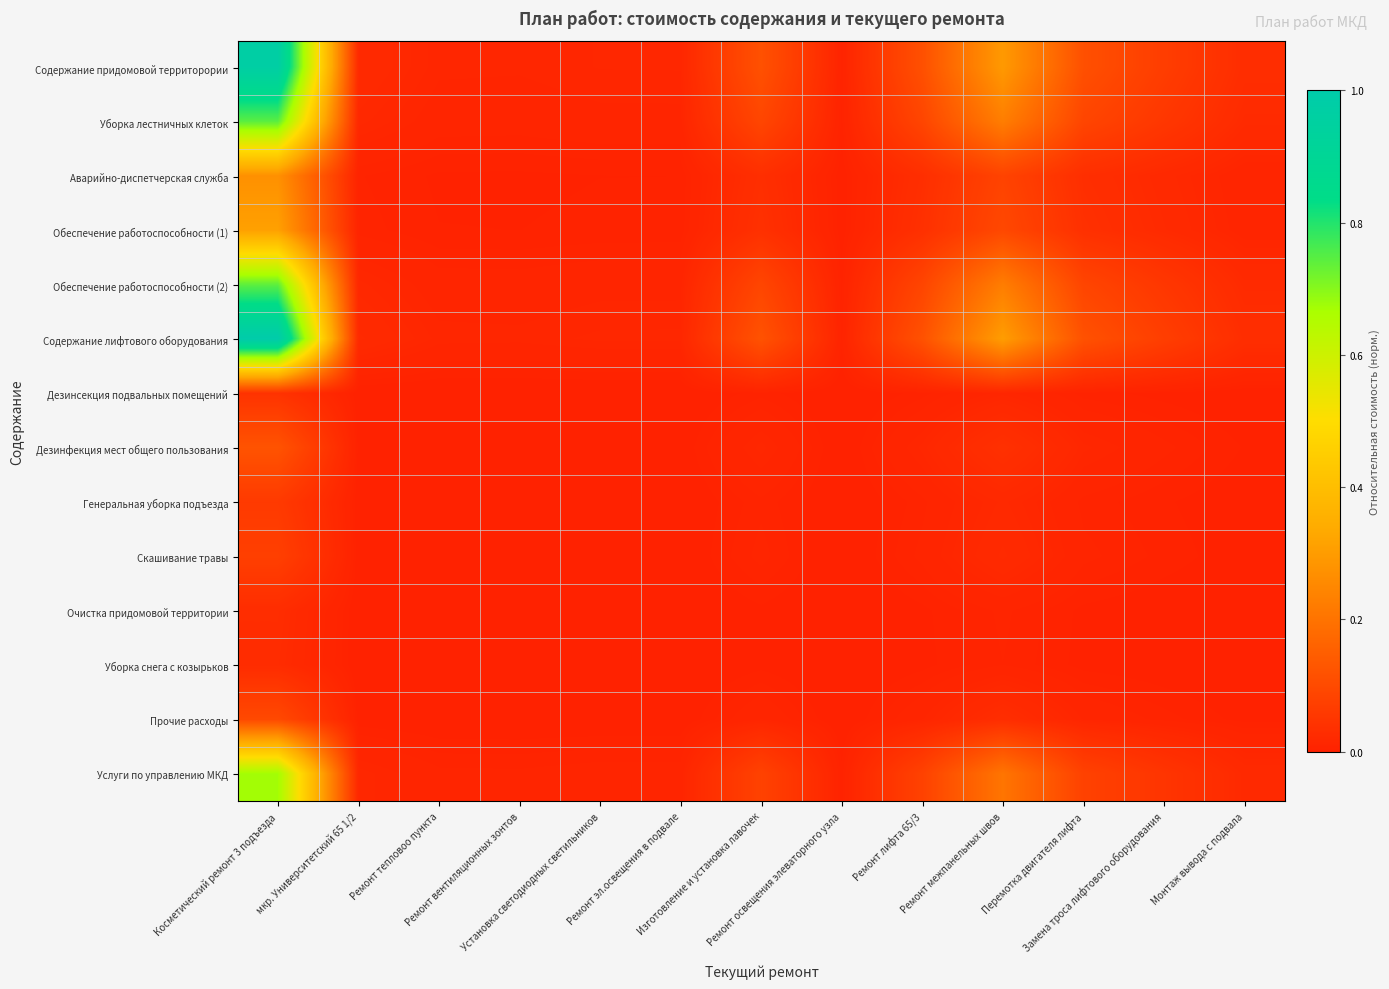

Which series has the largest total across all categories?

Содержание лифтового оборудования